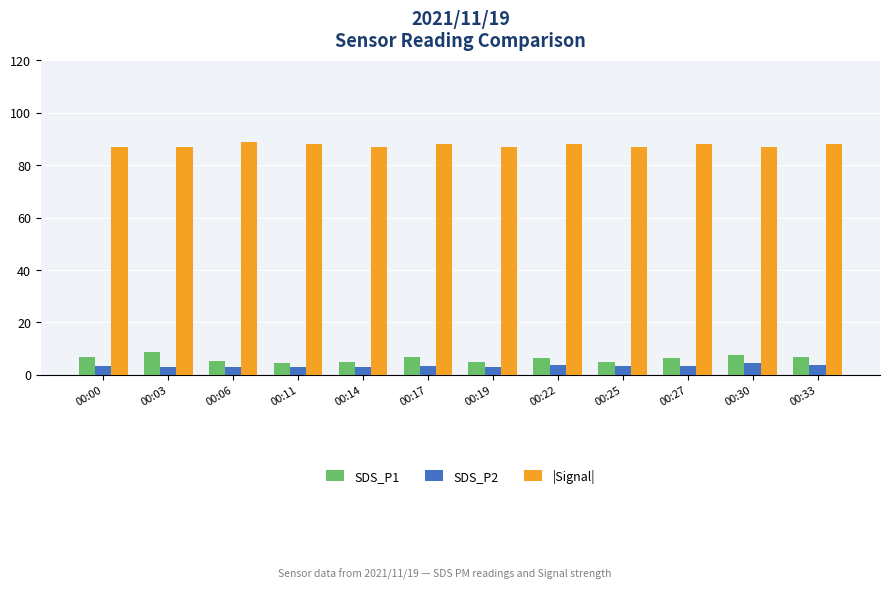

Is it true that SDS_P2 equals 3.3 at 00:17?

True